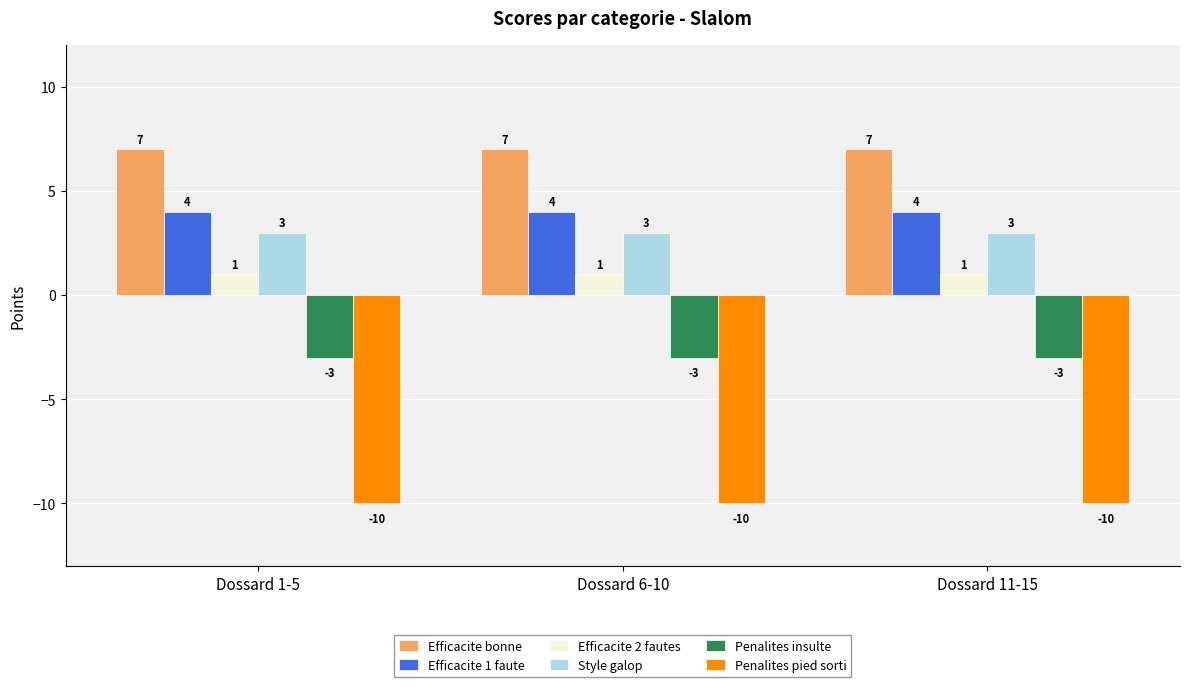

Rank the series by their maximum value, from lowest to highest.

Penalites pied sorti, Penalites insulte, Efficacite 2 fautes, Style galop, Efficacite 1 faute, Efficacite bonne